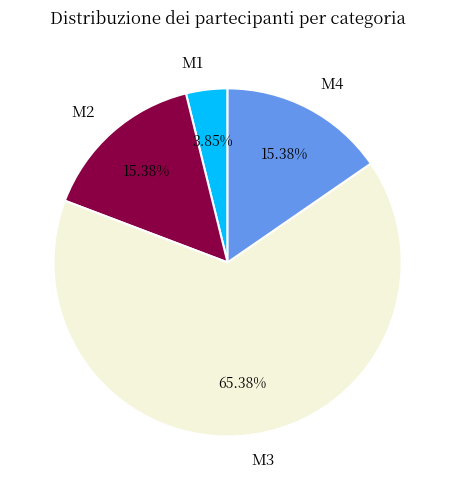

The M2 slice represents 29% of the pie. True or false?

False